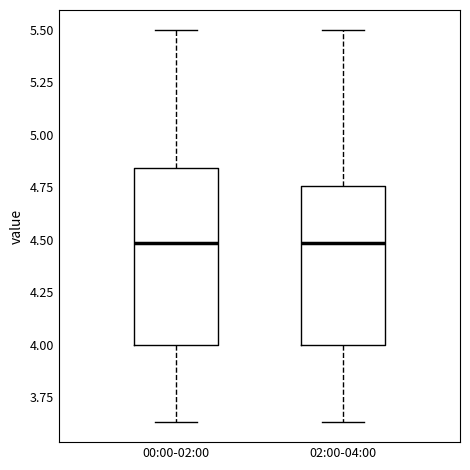

Comparing the boxes themselves (not the whiskers), which one is the tallest?

00:00-02:00